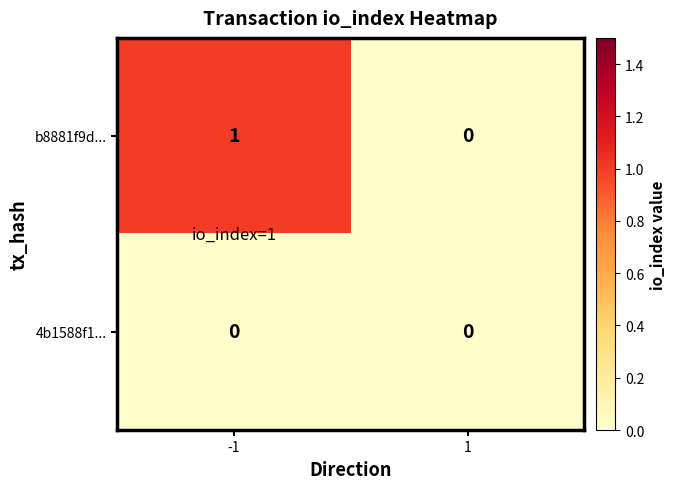

How many distinct data groups are displayed?

2